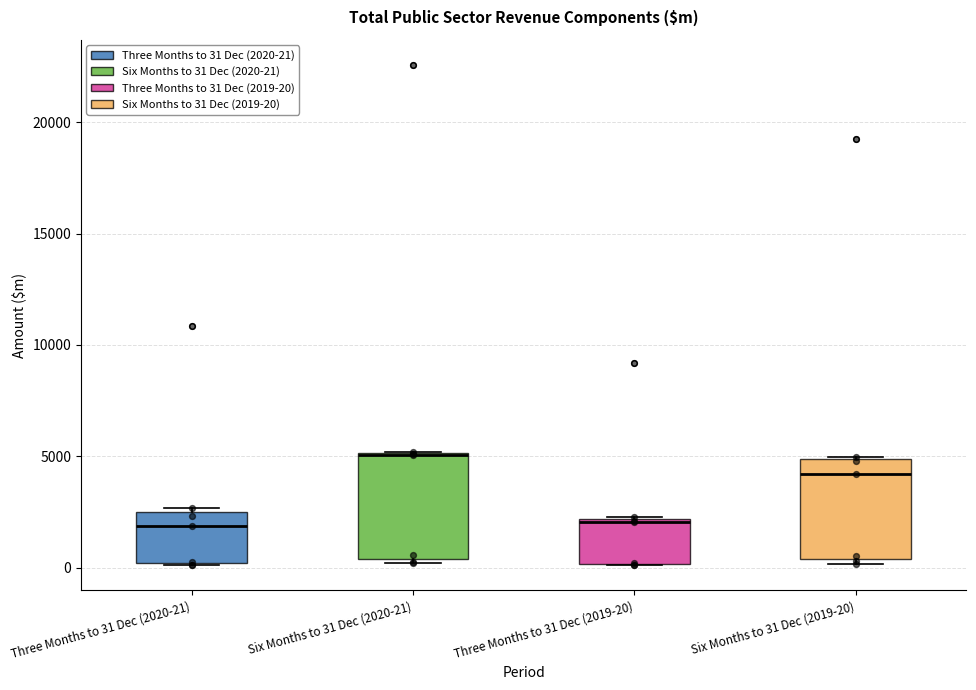

Reading left to right, read every box against the y-axis: the position of its median line, the range the box covers, and the ends of its whiskers. The values are not printed on the chart, so give them approximately, as read against the axis.

Three Months to 31 Dec (2020-21): median 2000, box 0 to 2500, whiskers 0 to 2500 (just above the box's upper edge)
Six Months to 31 Dec (2020-21): median 5000, box 500 to 5000, whiskers 0 to 5000
Three Months to 31 Dec (2019-20): median 2000, box 0 to 2000, whiskers 0 to 2500
Six Months to 31 Dec (2019-20): median 4000, box 500 to 5000, whiskers 0 to 5000